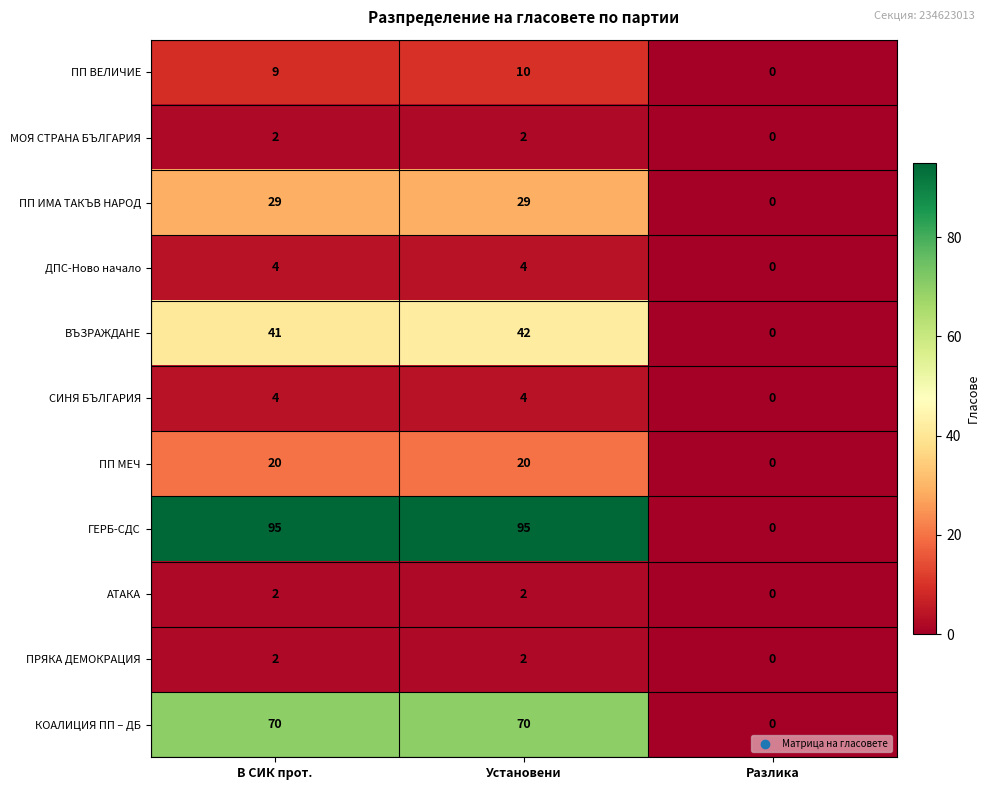

What is the difference between the highest and lowest values at Установени?

93